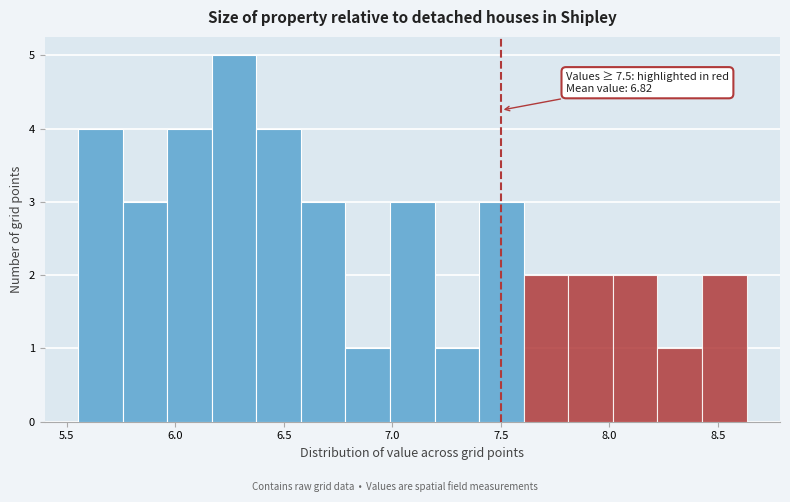

Over which range of the x-axis is the bar tallest?

6.15 to 6.35